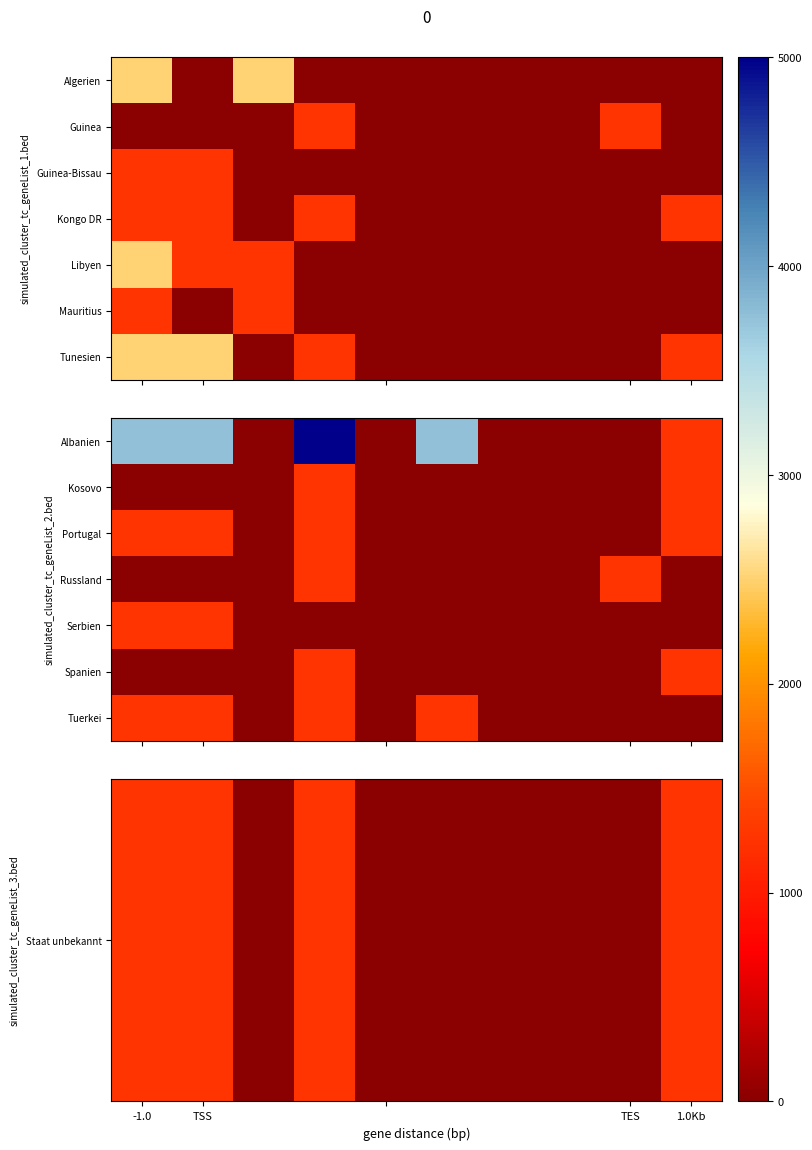

Is the value of Kosovo at TSS greater than the value of Spanien at TSS?

No